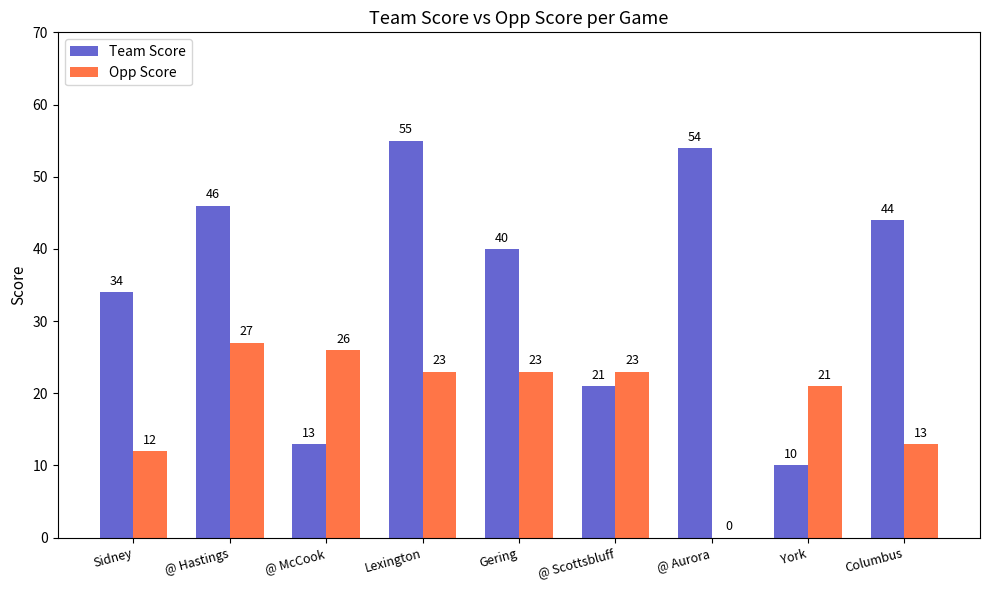

Is it true that Opp Score equals 13 at Columbus?

True